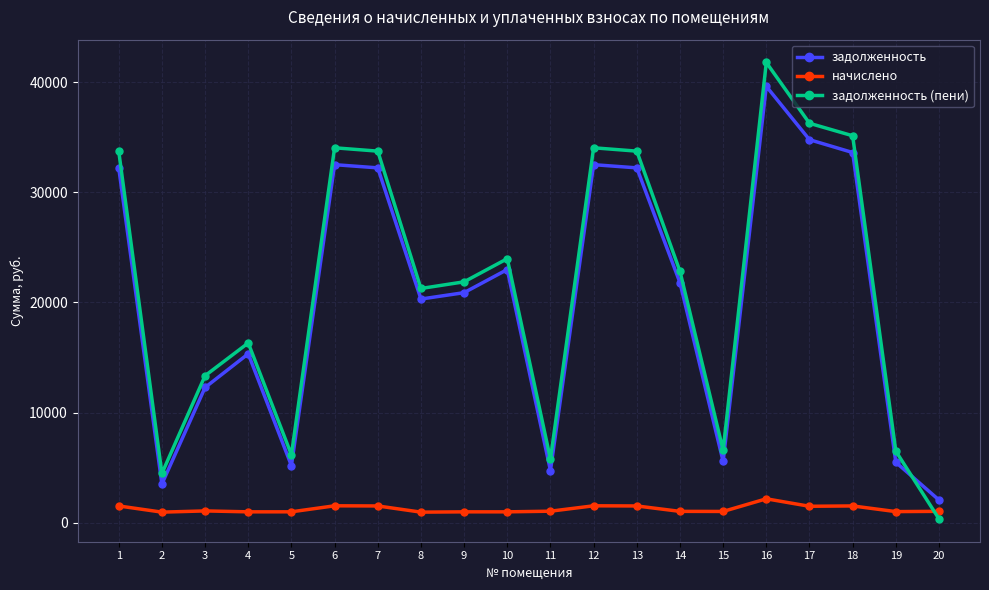

In задолженность, how many points are lower than both neighbors (excluding endpoints)?

5